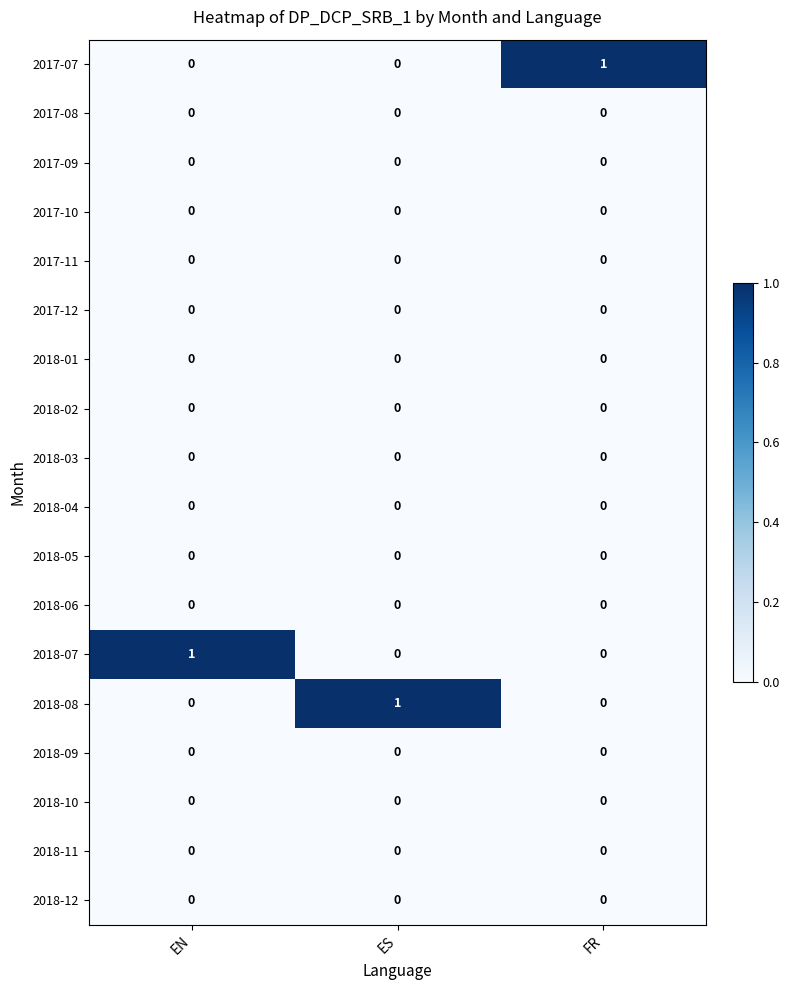

What is the total value across all series at ES?

1